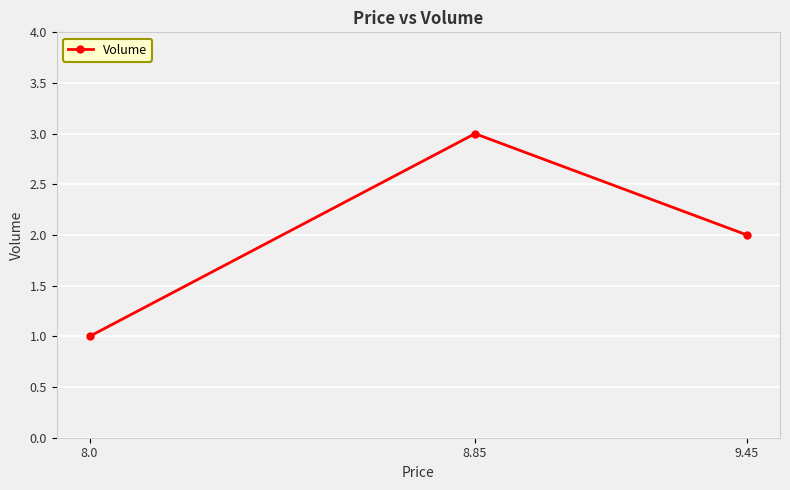

What is the label of the 3rd point from the right?

8.0